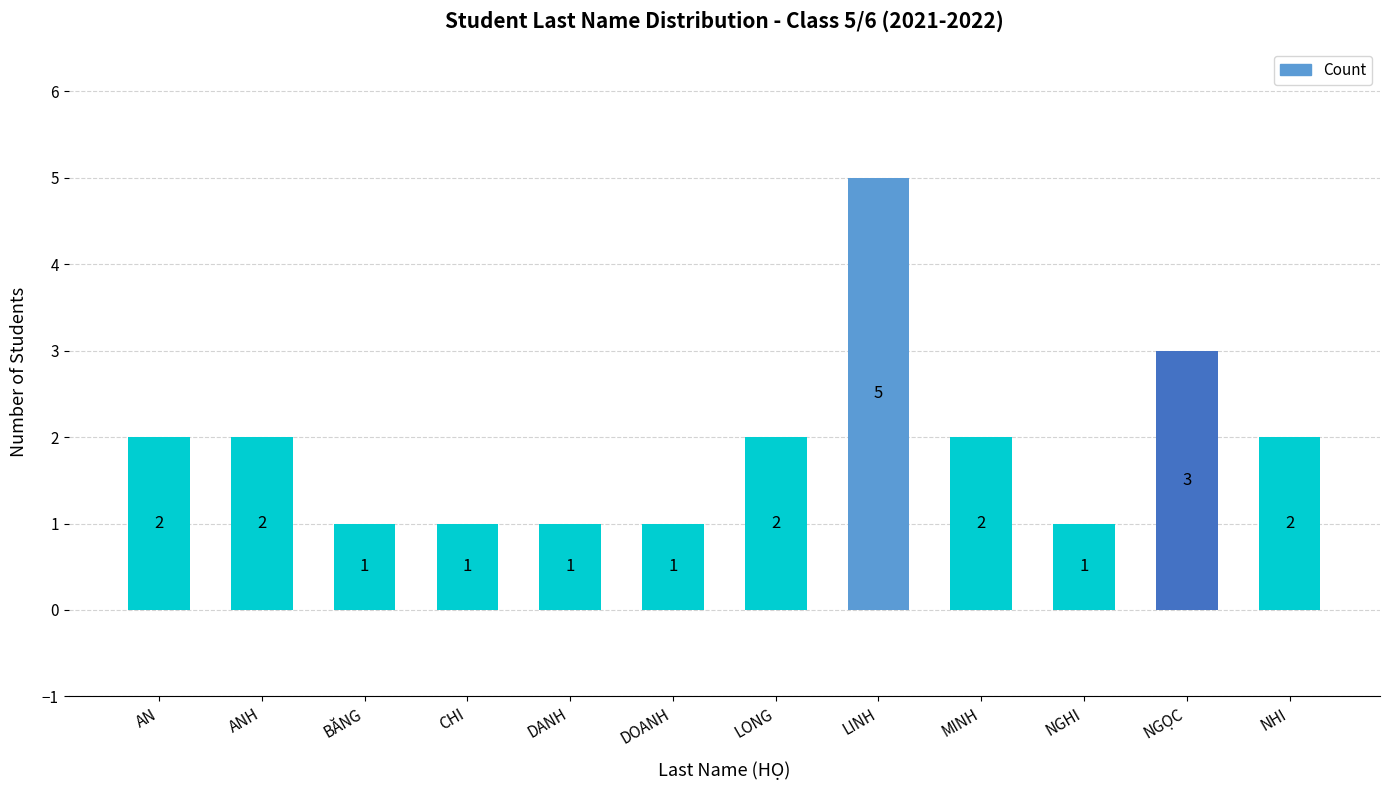

The chart shows a value of 1 at DOANH. True or false?

True